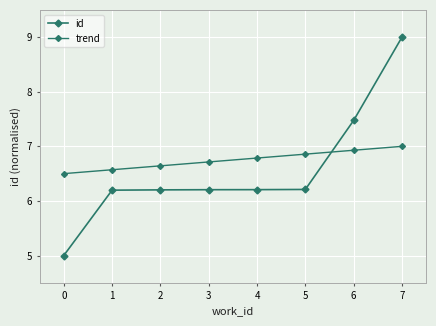

List the labels in order of trend value, largest first.

7, 6, 5, 4, 3, 2, 1, 0